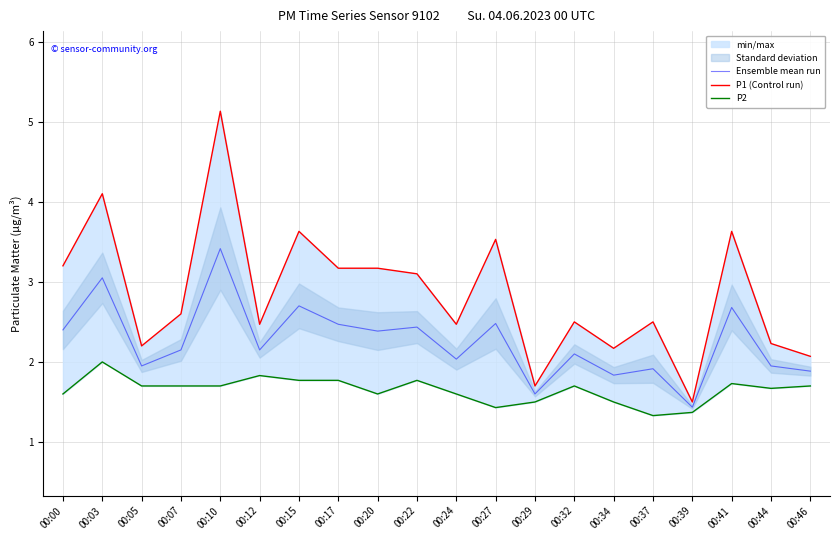

What is the difference between the second highest and second lowest values in the P1 (Control run) series?

2.4